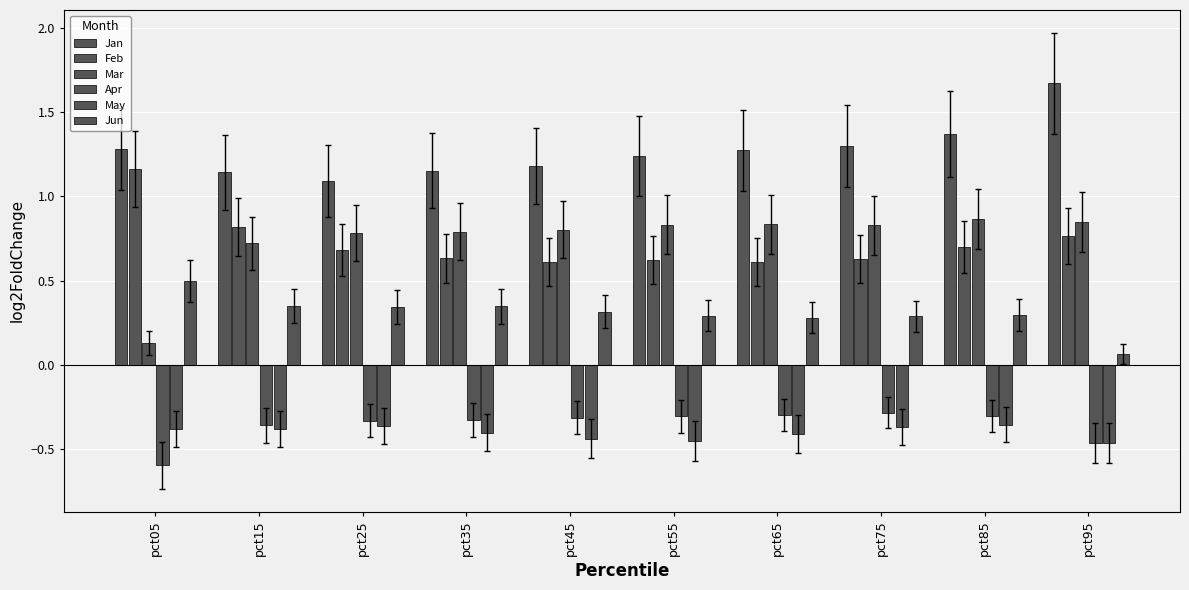

Which series has the largest total across all categories?

Jan